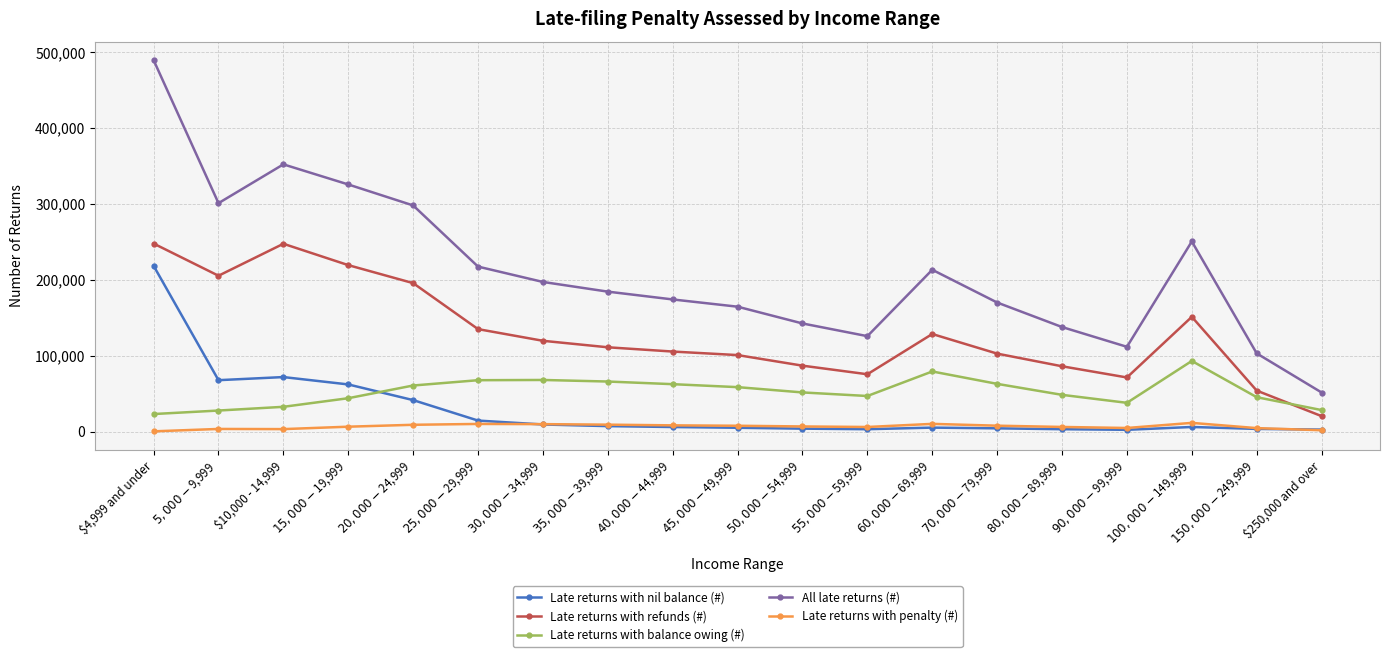

True or false: All late returns (#) and Late returns with nil balance (#) intersect in this chart.

False